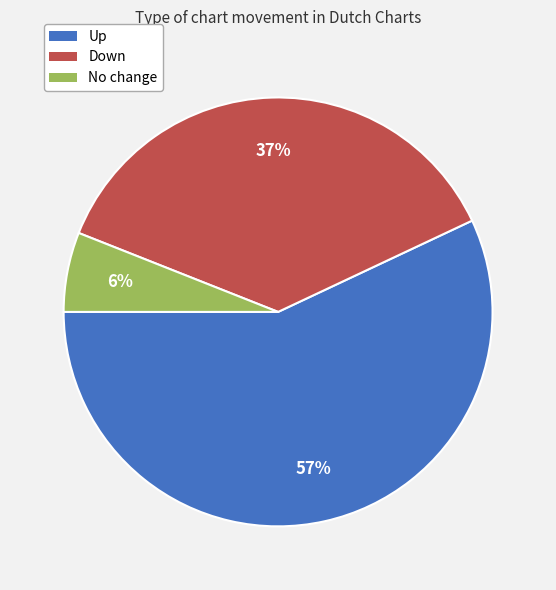

To the nearest percent, what is the average slice percentage?

33%